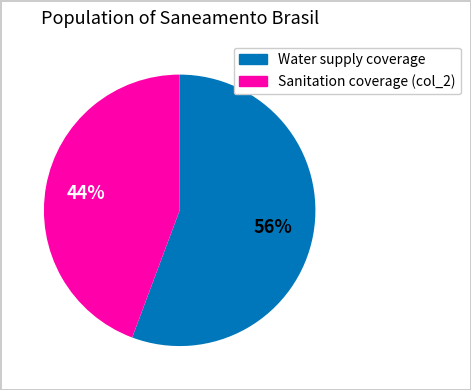

Does any single category account for the majority?

Yes